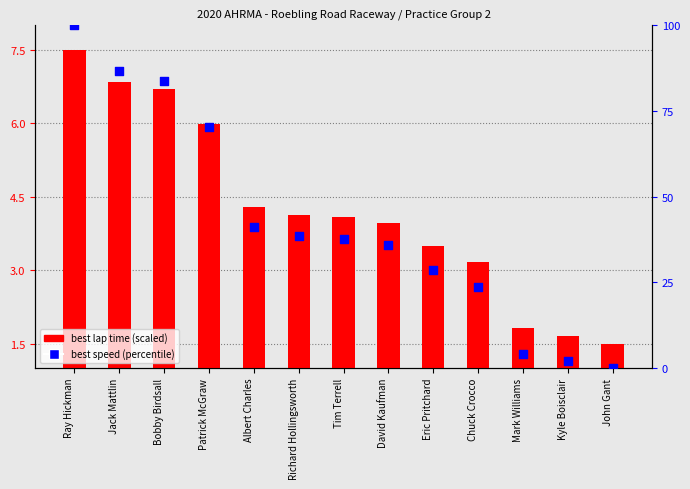

Which series contains the highest Y value?

best speed (percentile)